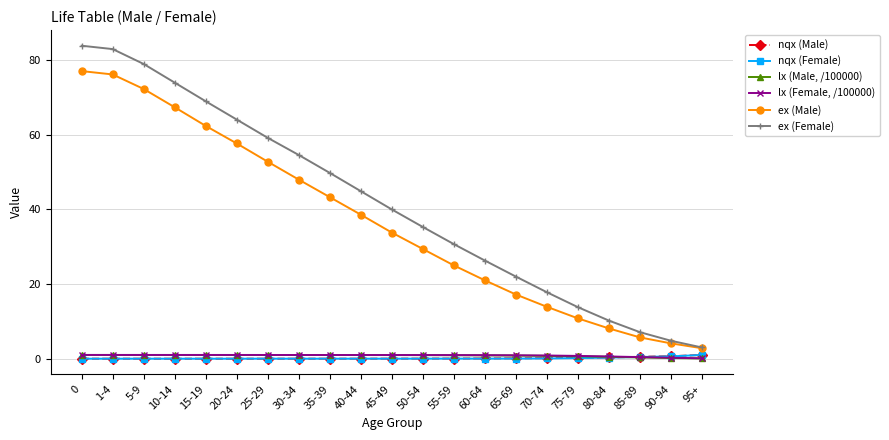

True or false: lx (Female, /100000) and ex (Female) intersect in this chart.

False